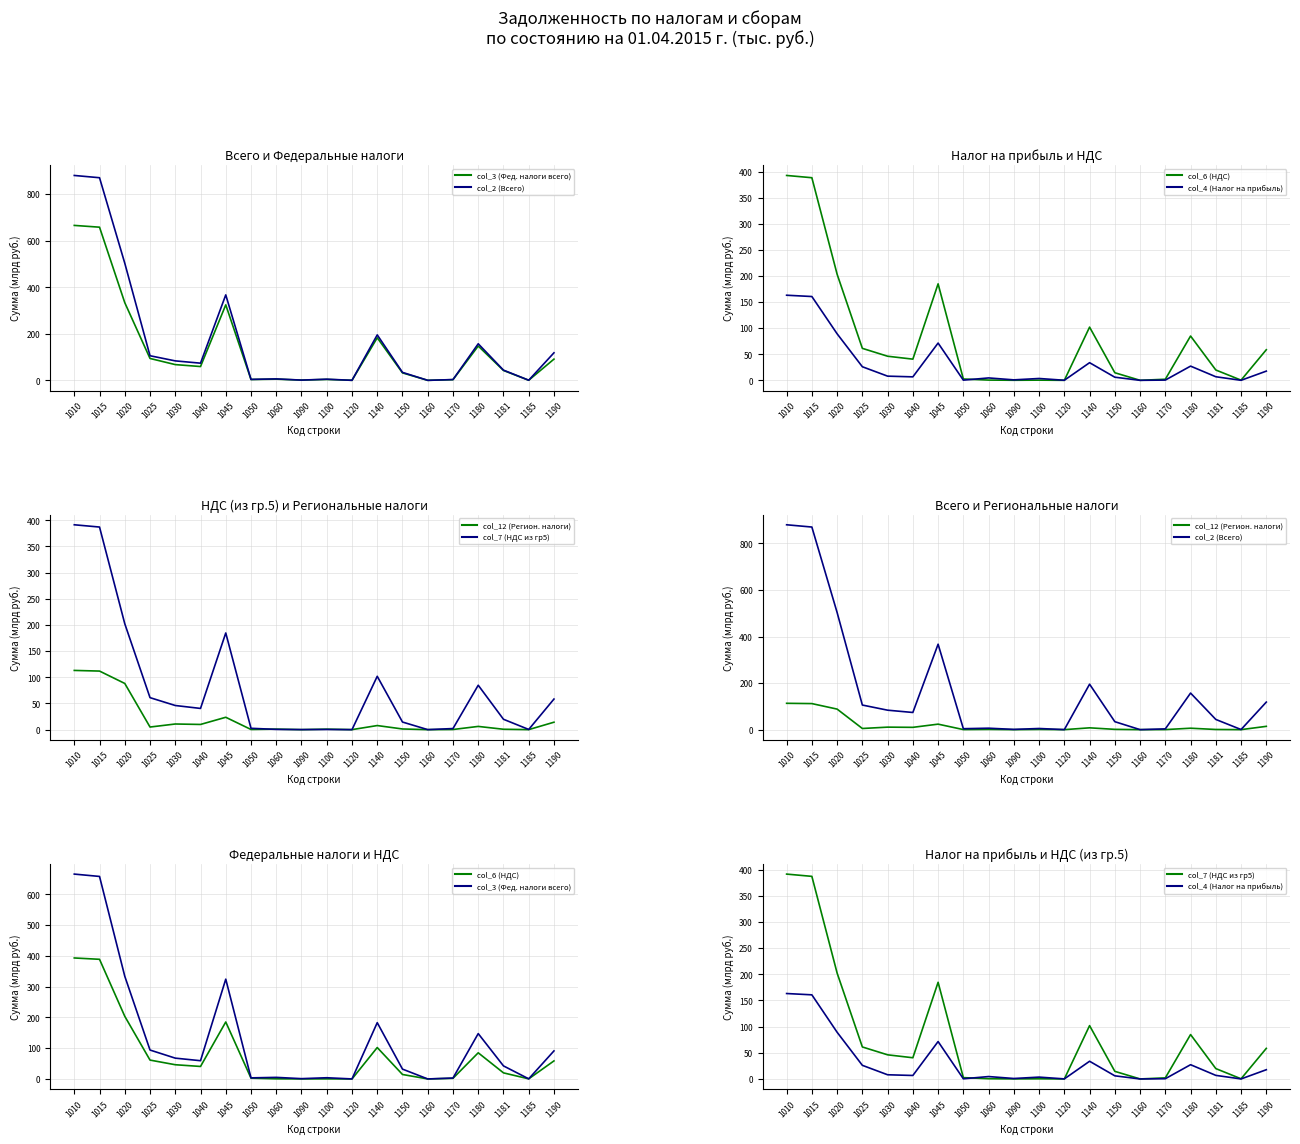

Is this an area chart (filled region under the line)?

No